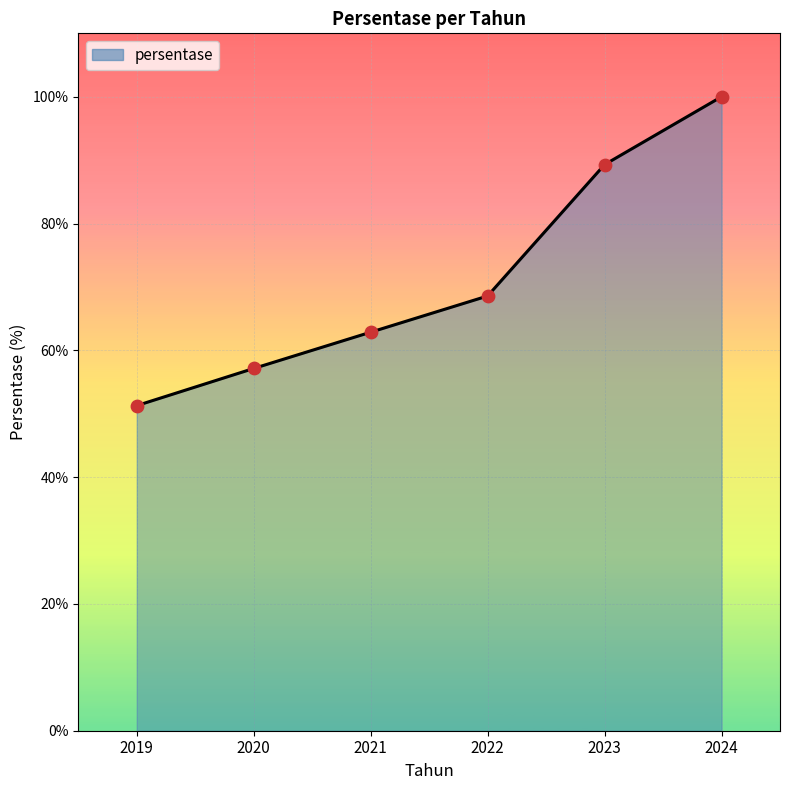

What is the ratio of the value at 2023 to the value at 2020?

1.6